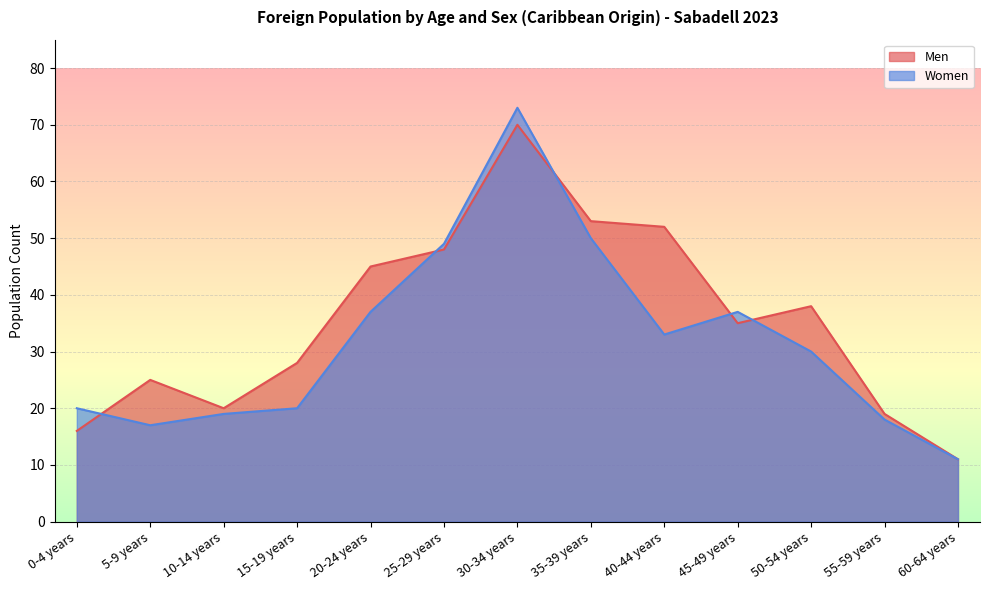

Is the value of Men at 25-29 years greater than the value of Women at 40-44 years?

Yes